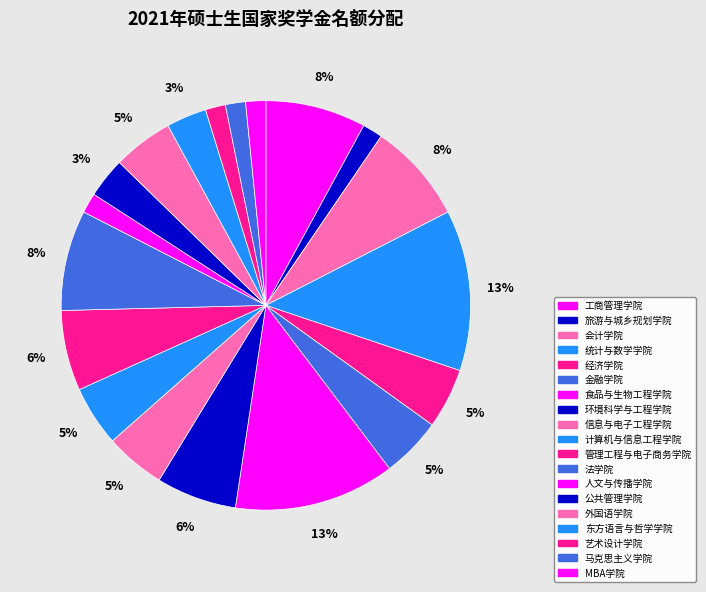

How many slices are in this pie chart?

19